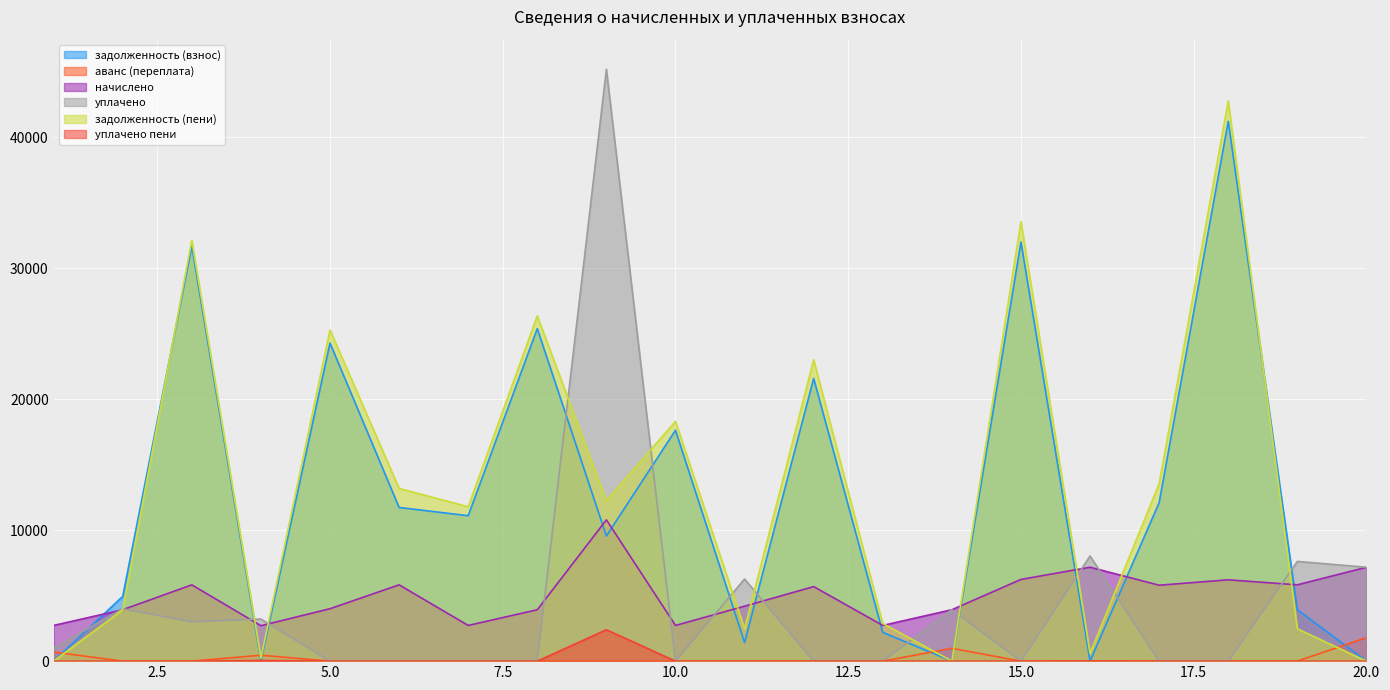

At which category does уплачено reach its first local valley?

3